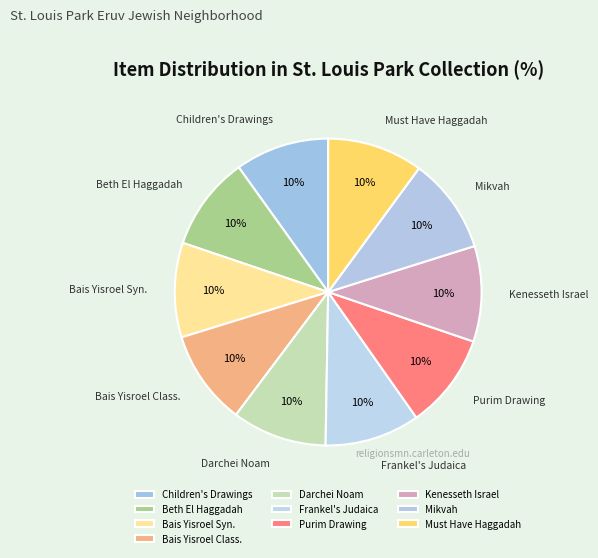

What is the smallest slice in the pie chart?

Children's Drawings